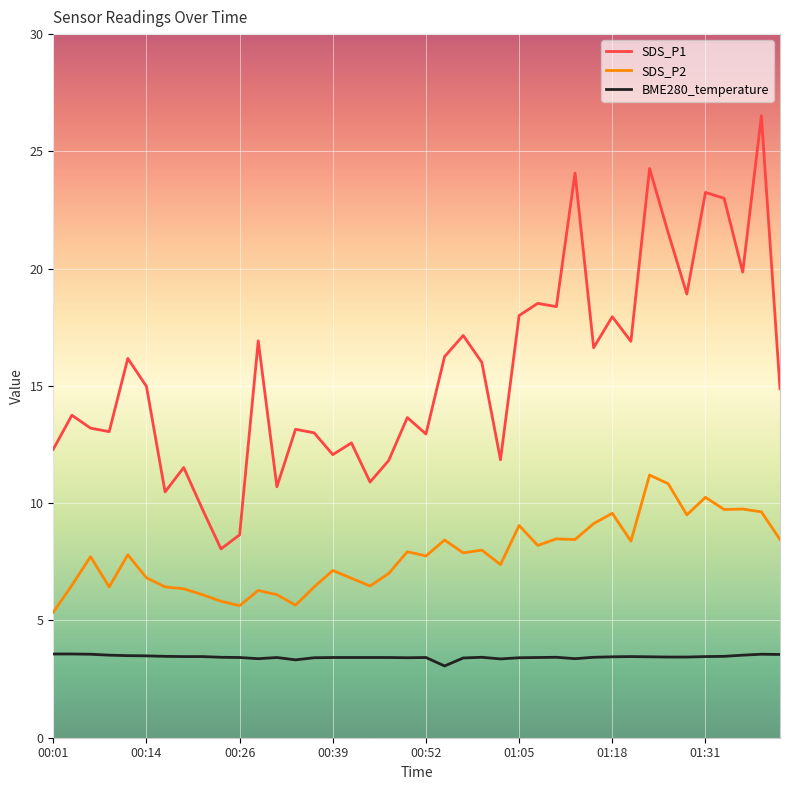

What is the minimum value shown in the chart?

3.1